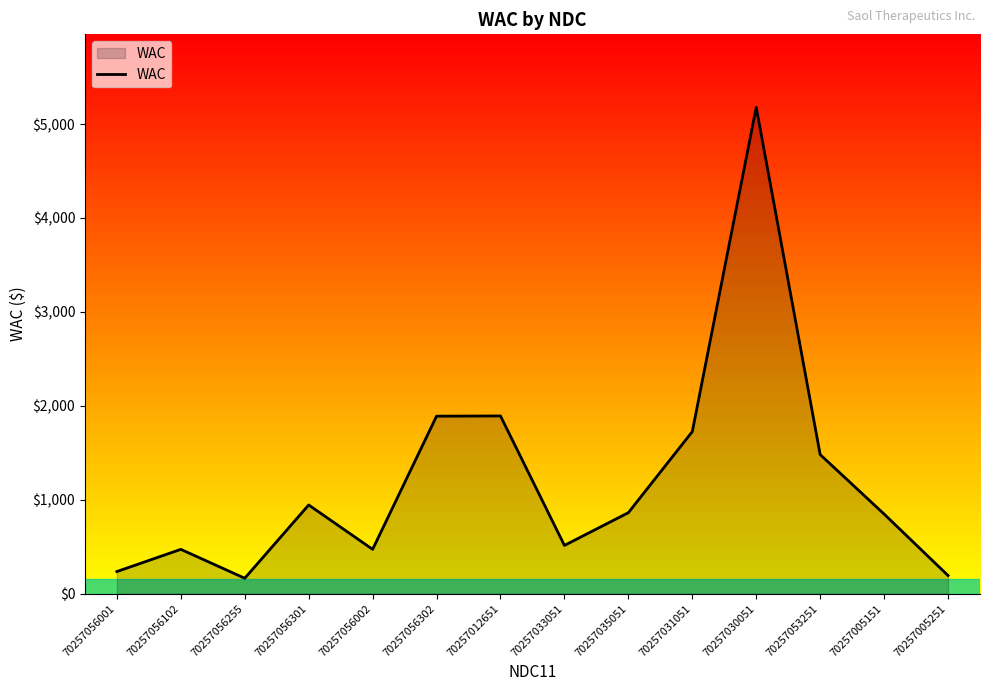

What is the greatest value displayed?

5178.2